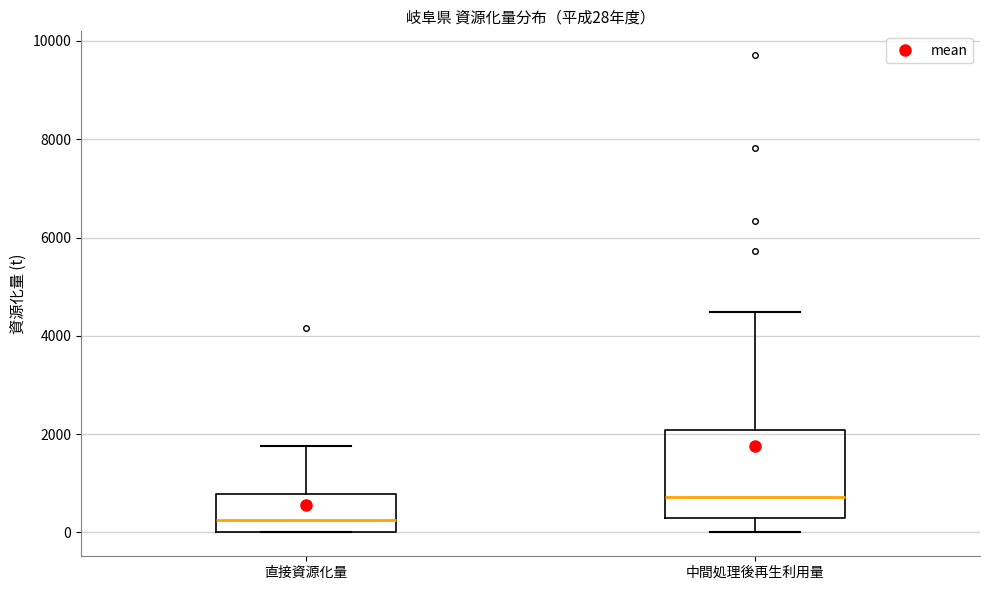

Which box's median line is the lowest?

直接資源化量